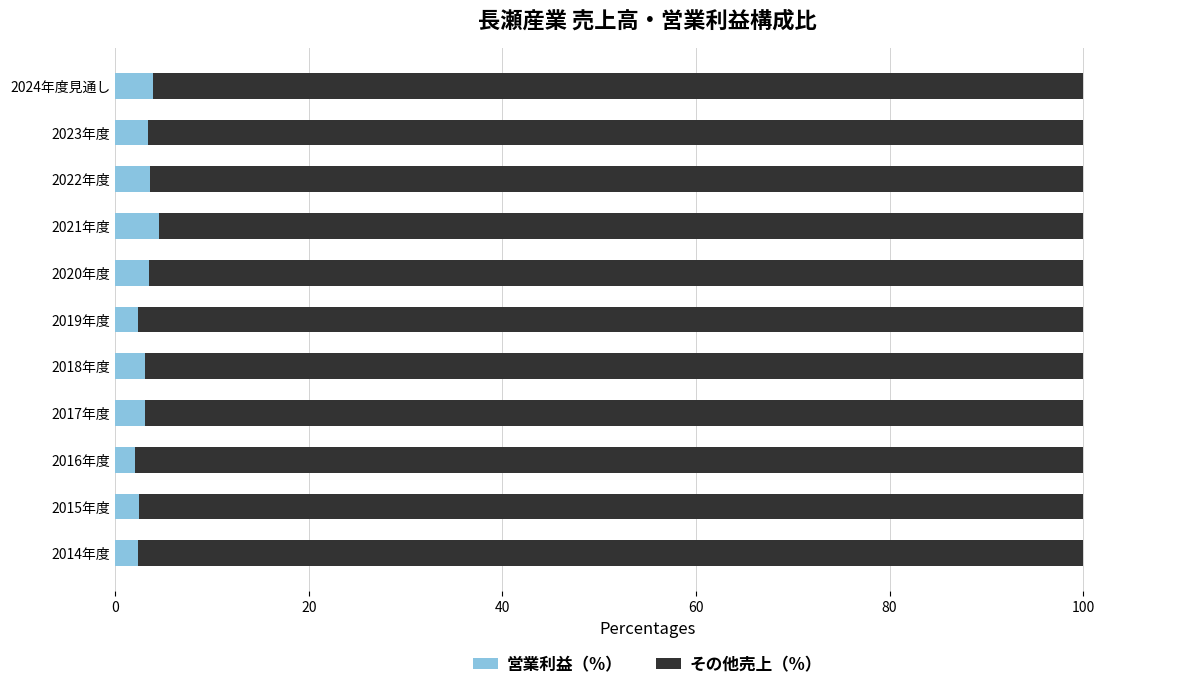

What is the average value of the 営業利益（%） series?

3.1